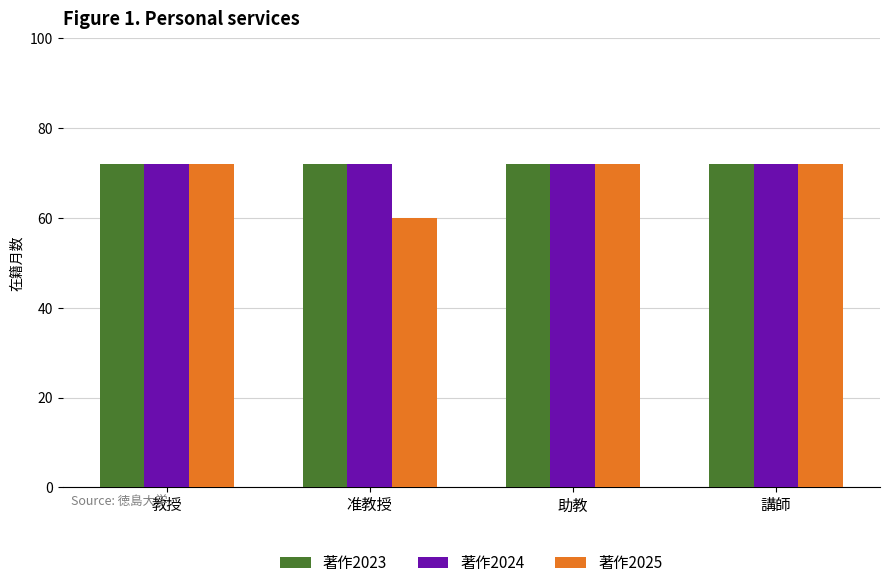

Reading left to right, list all the values displayed in this chart.

著作2023: 教授=72	准教授=72	助教=72	講師=72
著作2024: 教授=72	准教授=72	助教=72	講師=72
著作2025: 教授=72	准教授=60	助教=72	講師=72